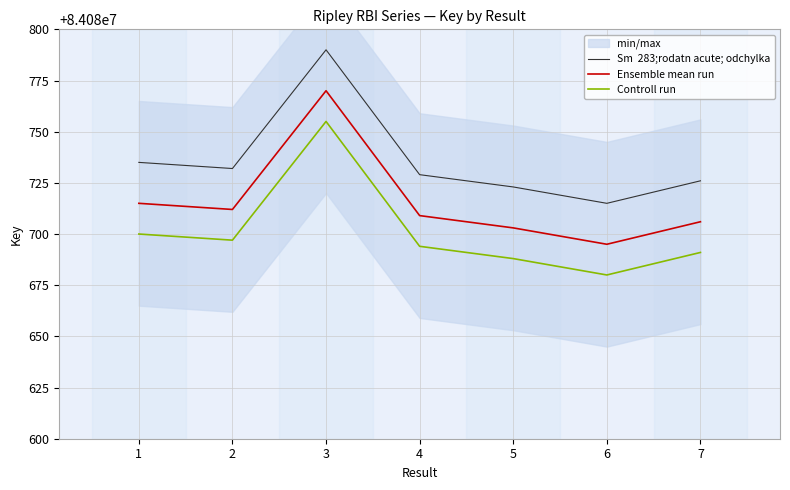

What is the average value of the Ensemble mean run series?

84080716